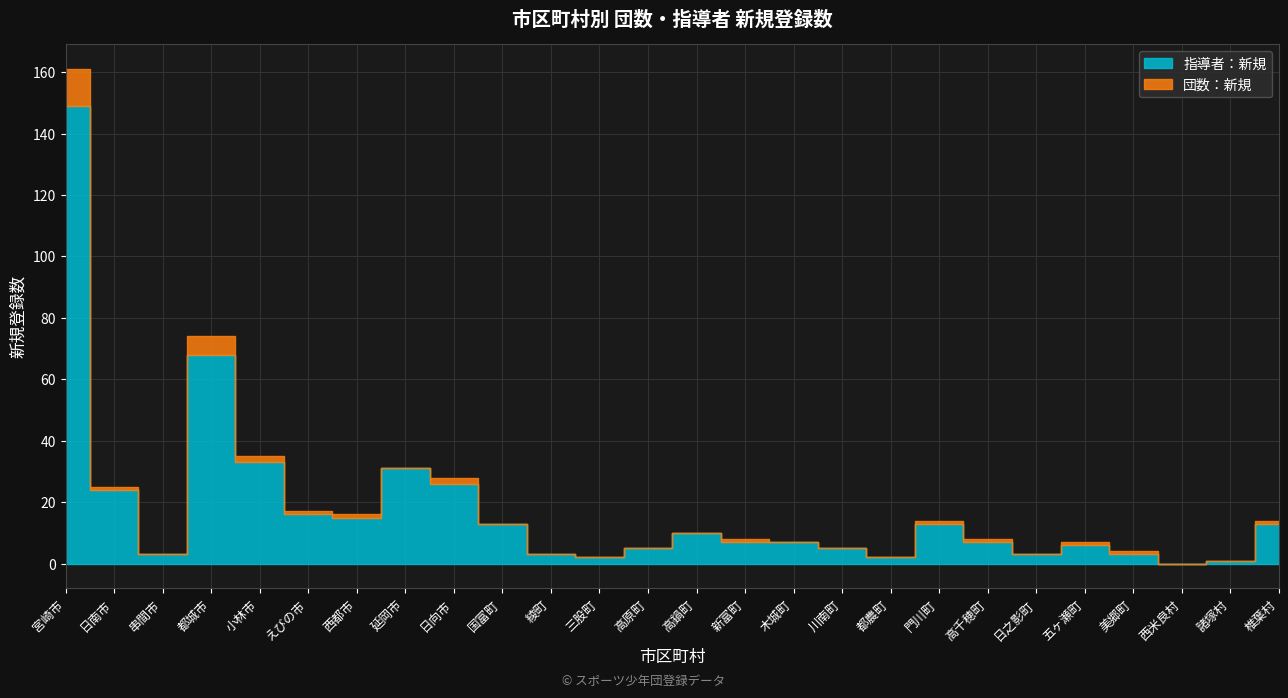

At which label does 団数：新規 first exceed 1?

宮崎市